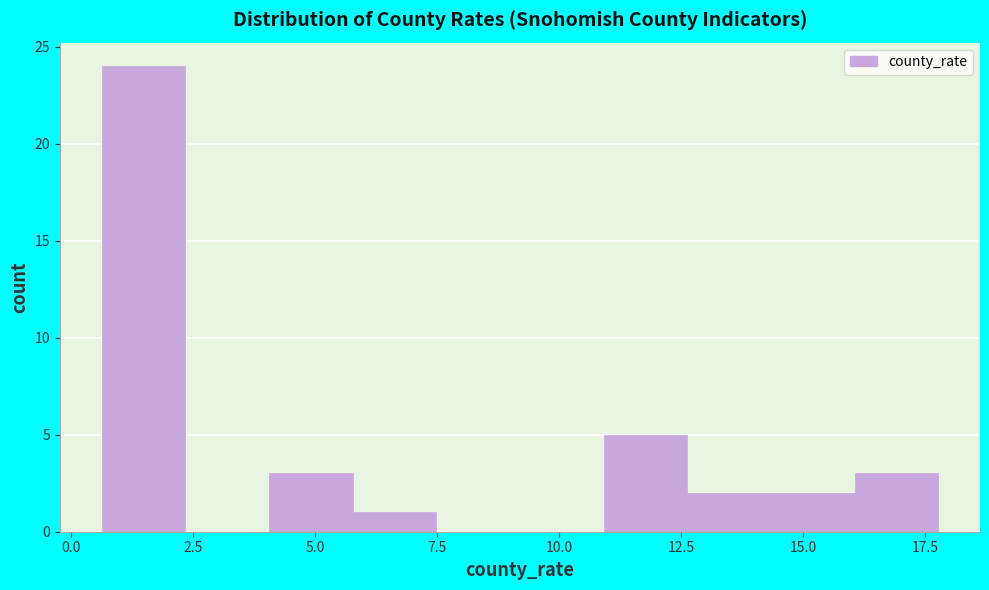

Read against the x-axis, roughly where is the centre of the tallest bar?

1.5